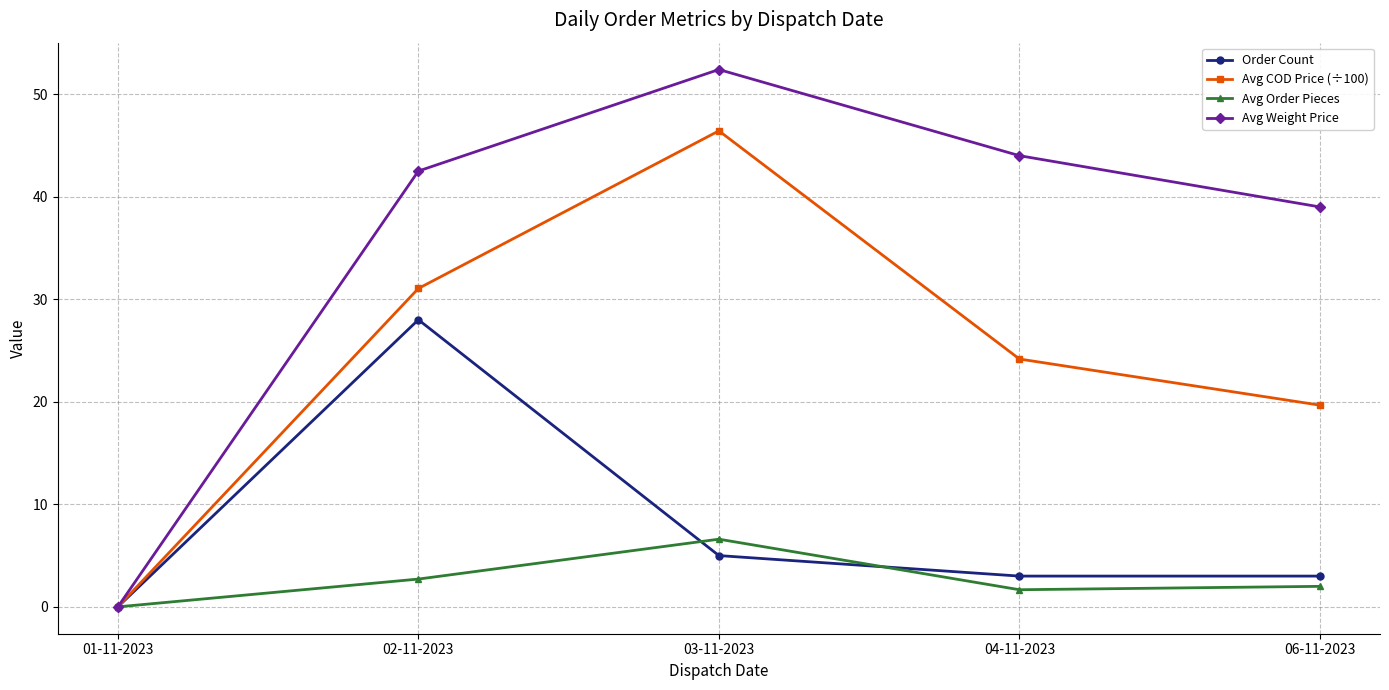

What is the label of the 2nd point from the left?

02-11-2023